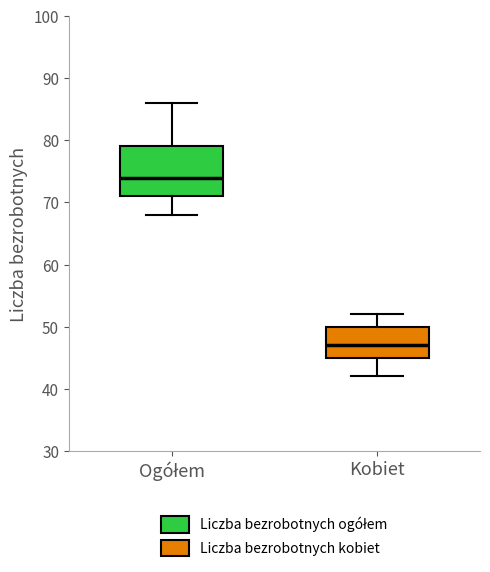

Reading left to right, transcribe this box plot: for each box, give where its median line is, the range the box spans, and where its two whiskers end, as read against the y-axis. The values are not printed on the chart, so give them approximately, as read against the axis.

Ogółem: median 74, box 71 to 79, whiskers 68 to 86
Kobiet: median 47, box 45 to 50, whiskers 42 to 52